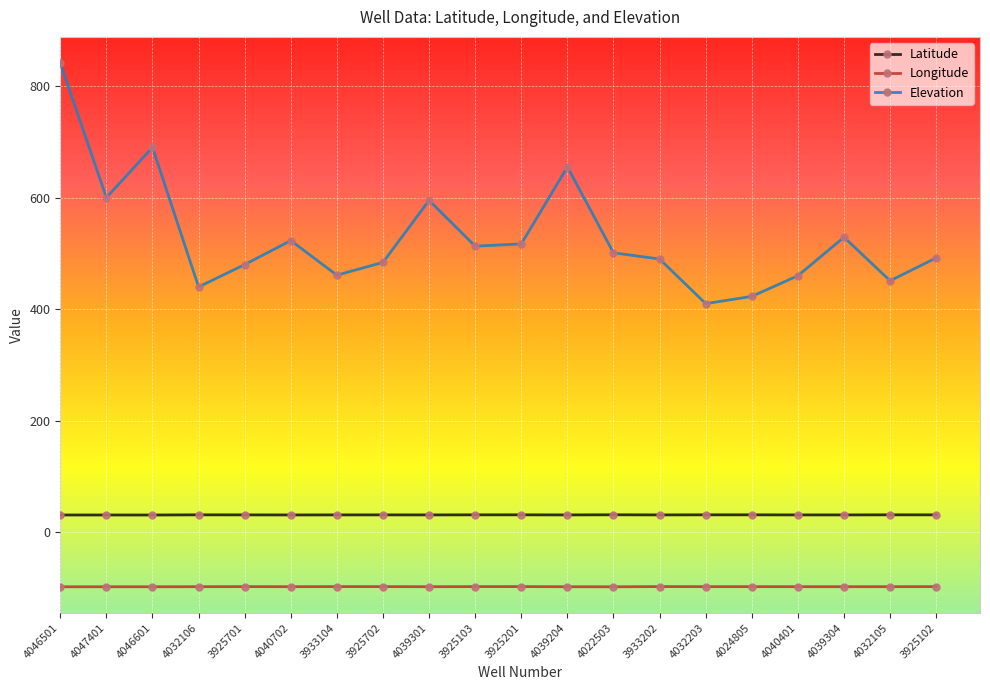

True or false: Latitude and Elevation intersect in this chart.

False